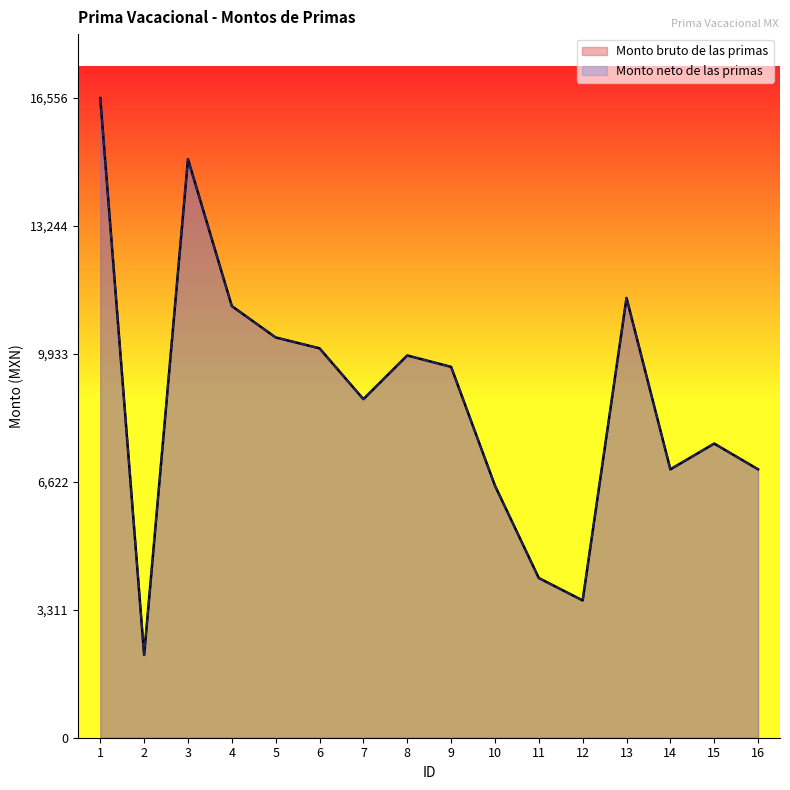

Is it true that Monto neto de las primas equals 10786 at 14?

False